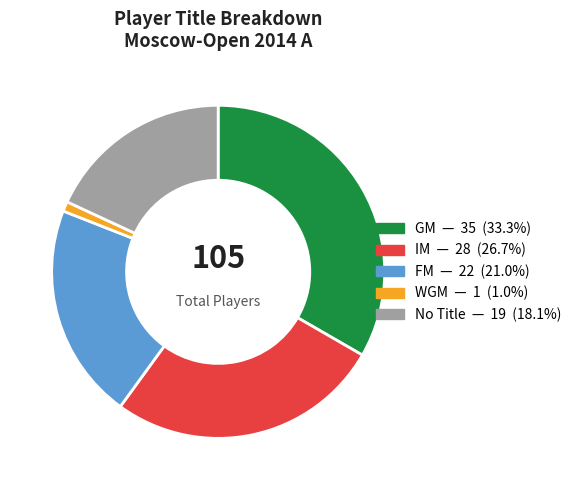

How many segments does this pie chart have?

5